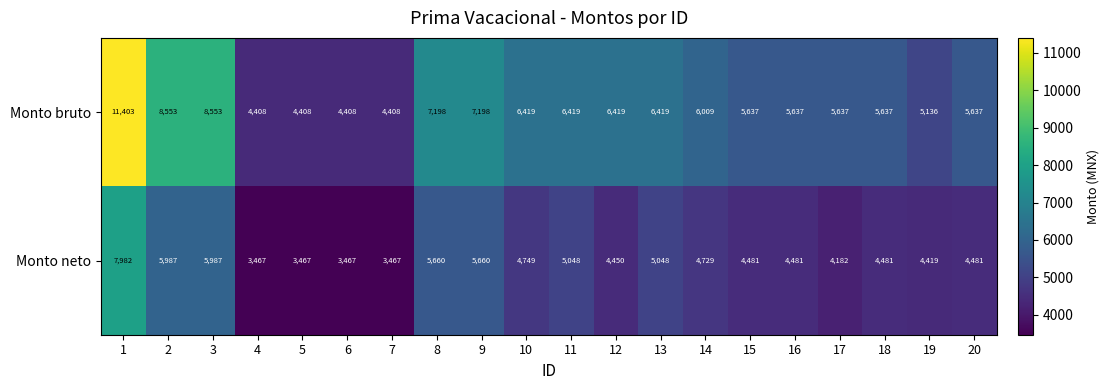

How many distinct data groups are displayed?

2